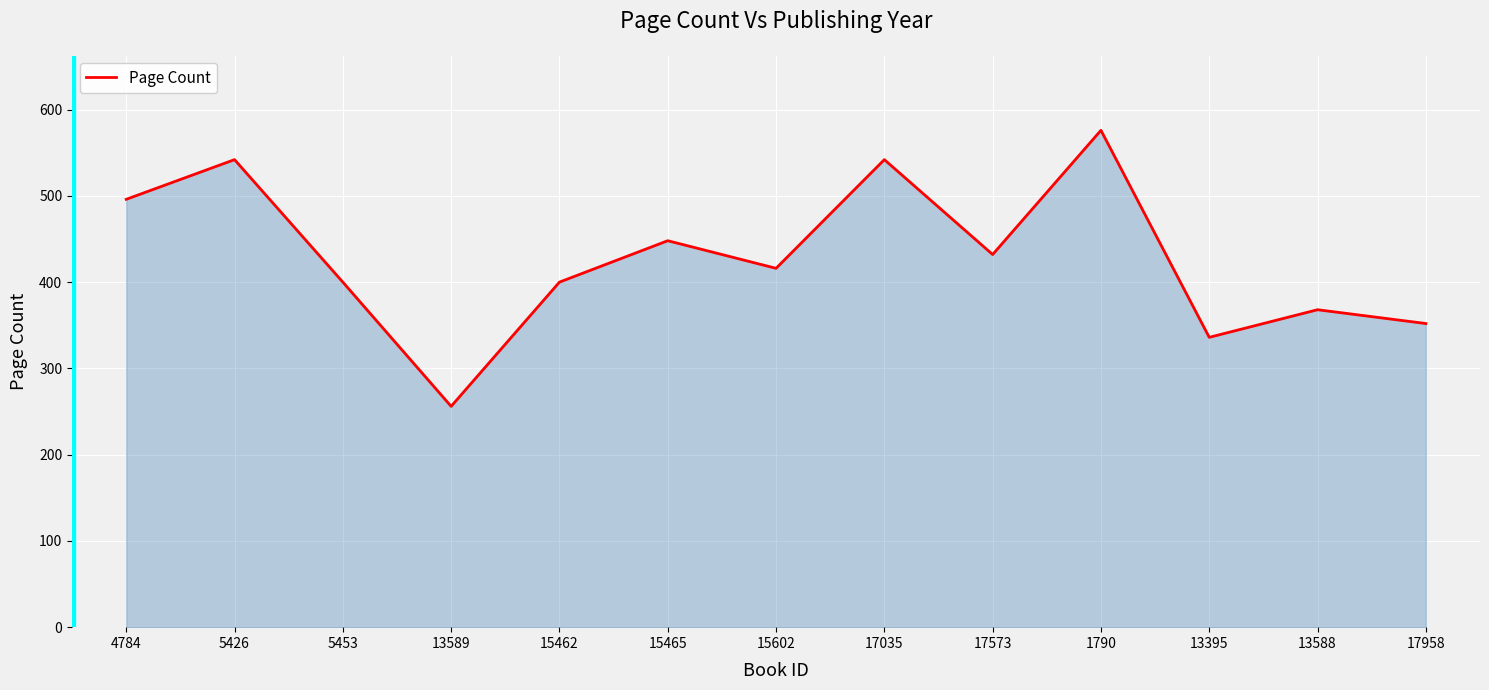

Where is the data nearest to the value 416?

15602